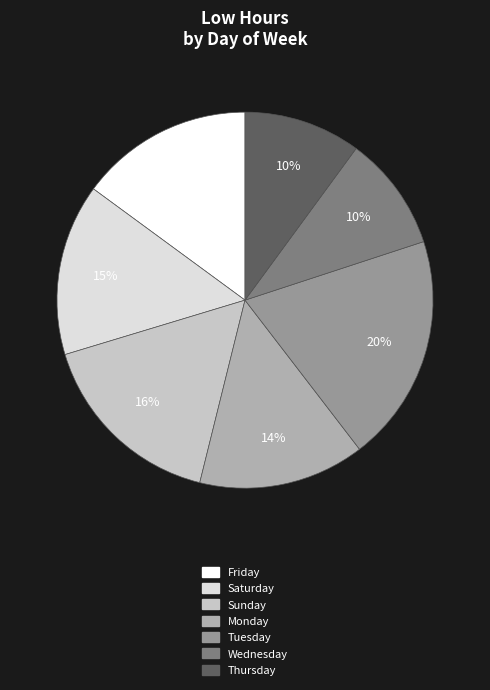

Count the number of slices in the pie.

7